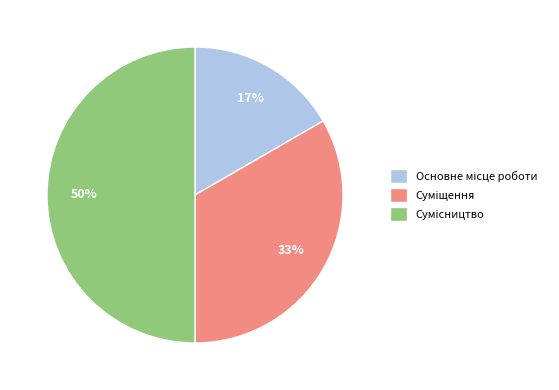

To the nearest percent, what is the difference between the largest and smallest slice percentages?

33%